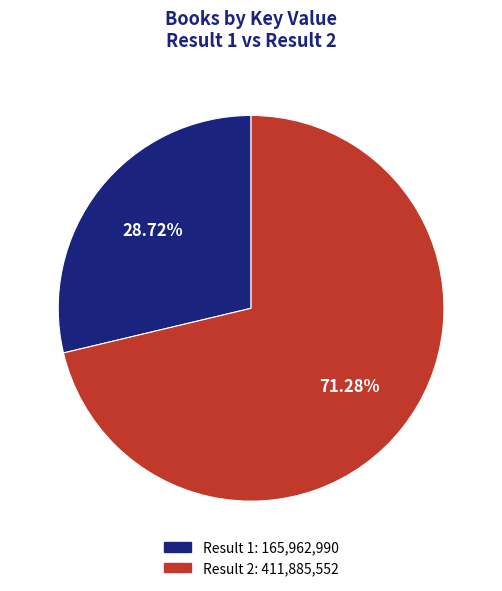

Does any single category account for the majority?

Yes